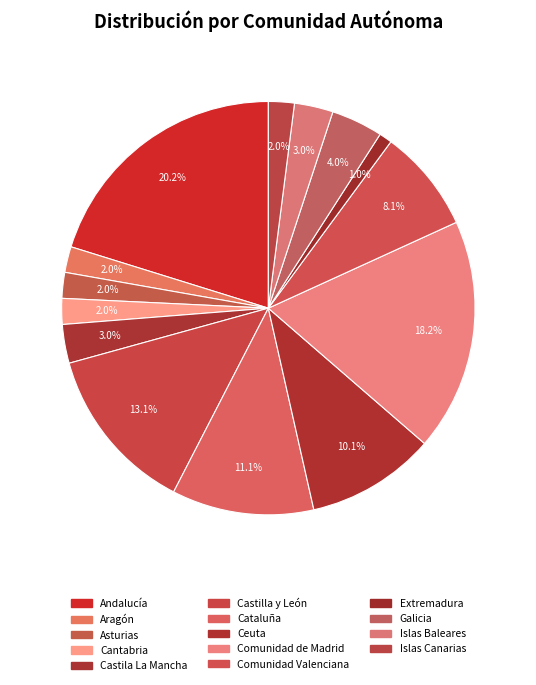

To the nearest percent, what is the average slice percentage?

7%